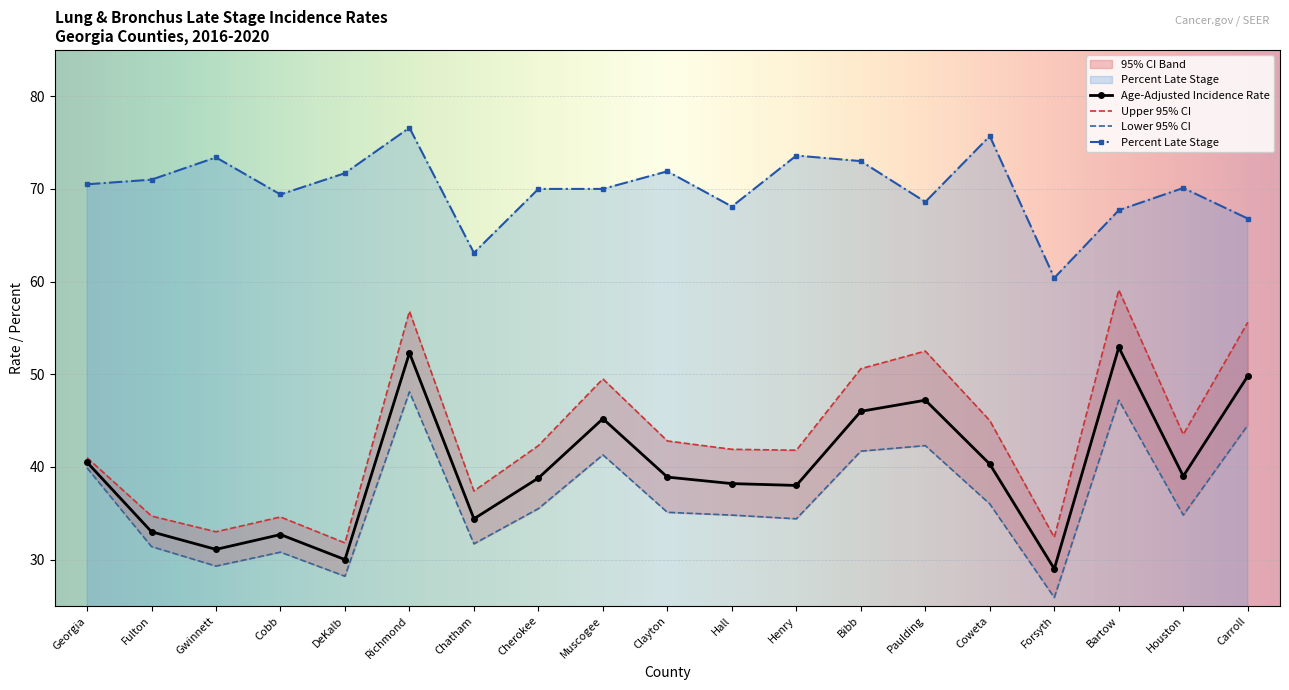

At which label does Age-Adjusted Incidence Rate reach its minimum?

Forsyth